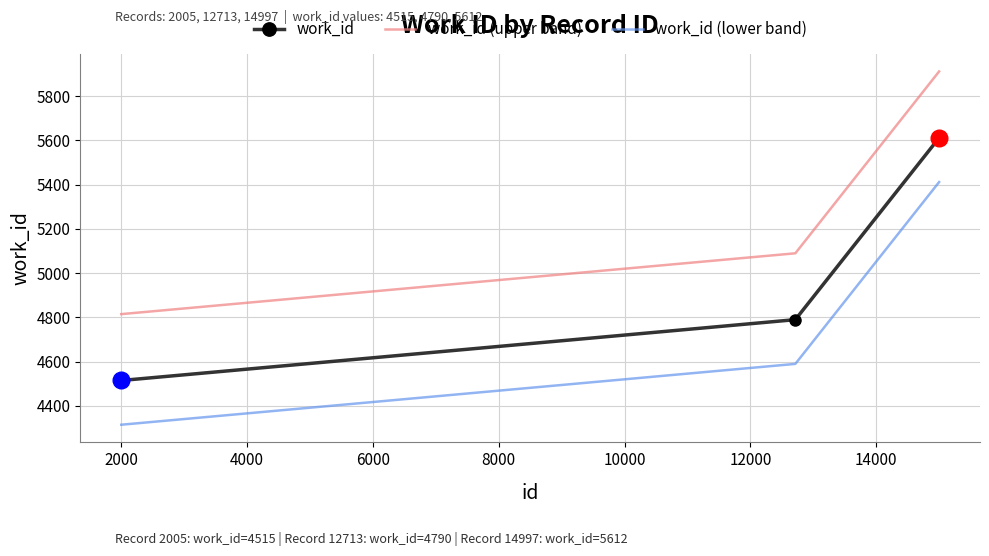

What is the difference between the maximum and minimum values in the work_id series?

1097